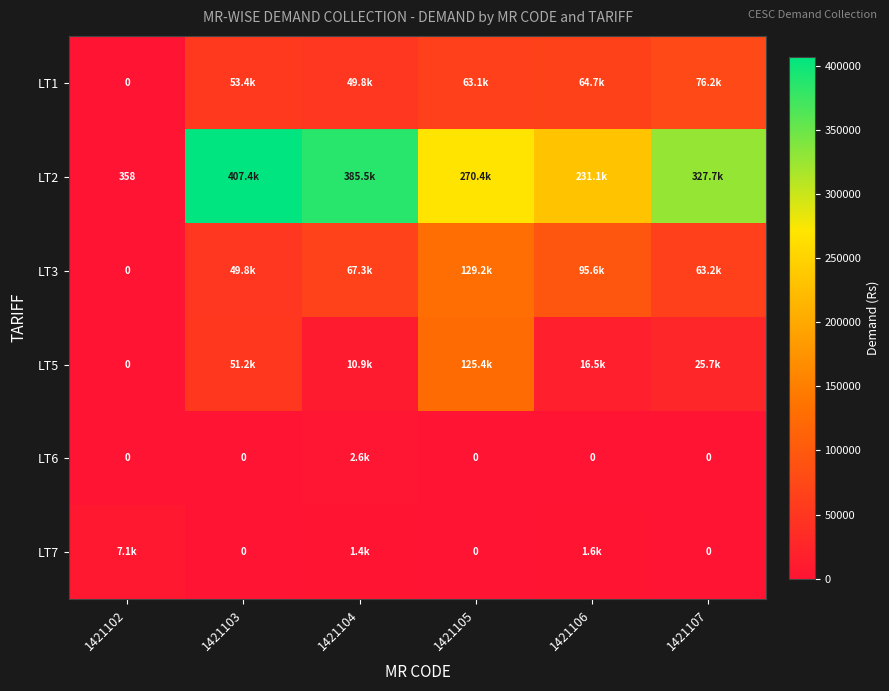

Is it true that LT2 equals 385476.4 at 1421104?

True